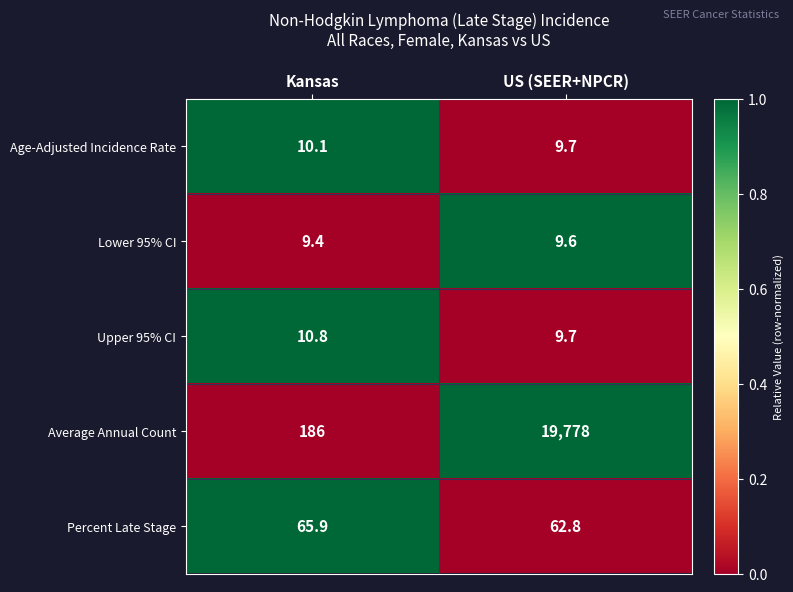

What is the minimum value shown in the chart?

9.4